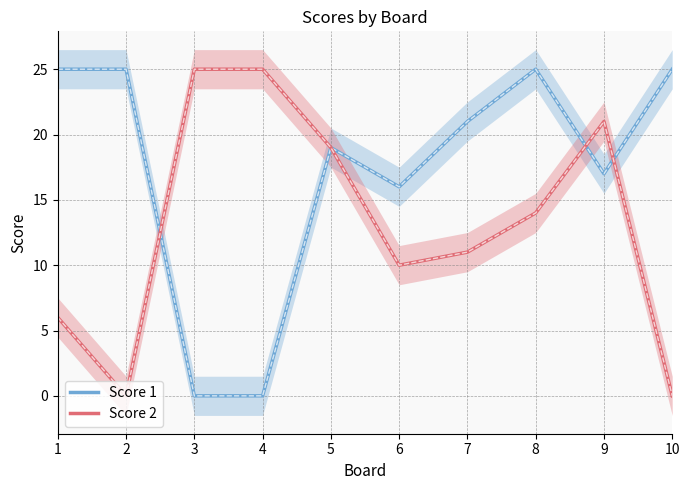

Rank the series at 10 from highest to lowest value.

Score 1, Score 2